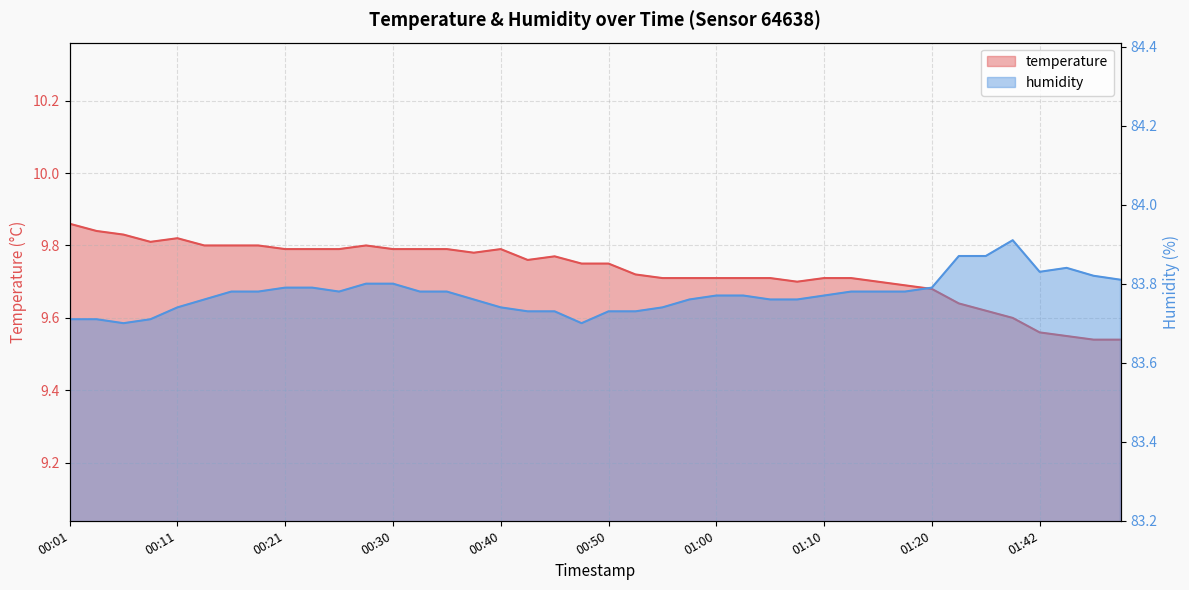

What position from the right is 01:34?

6